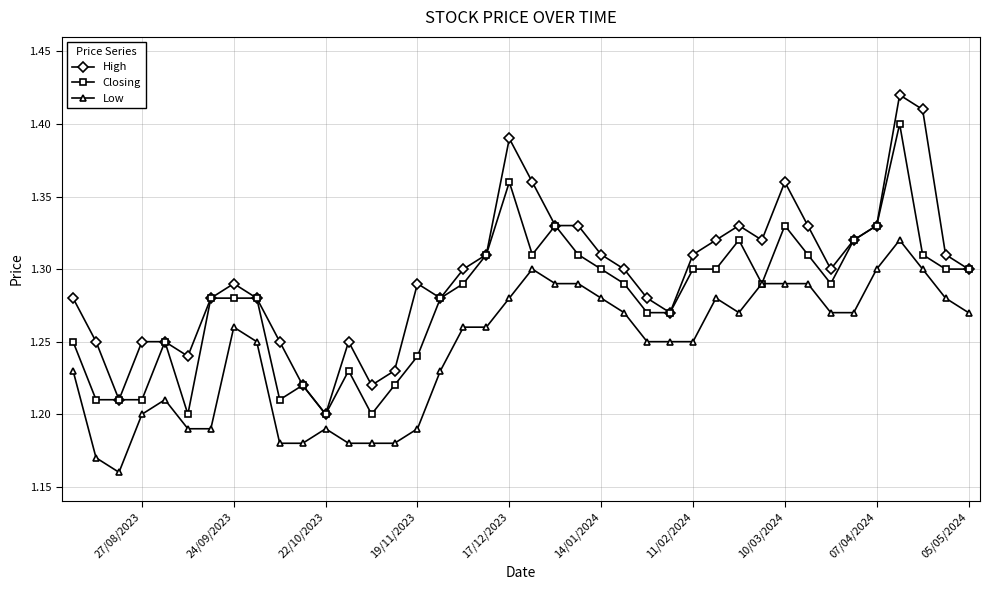

At 27/08/2023, list the series in order from smallest to largest.

Low, Closing, High